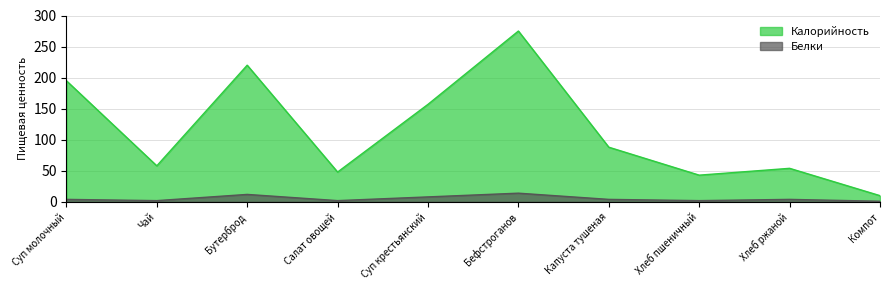

Is it true that Белки equals 4 at Хлеб ржаной?

True